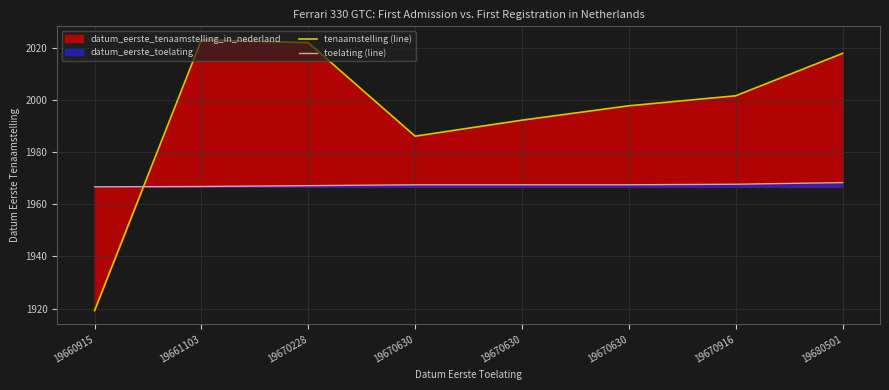

How many lines are shown in the chart?

2